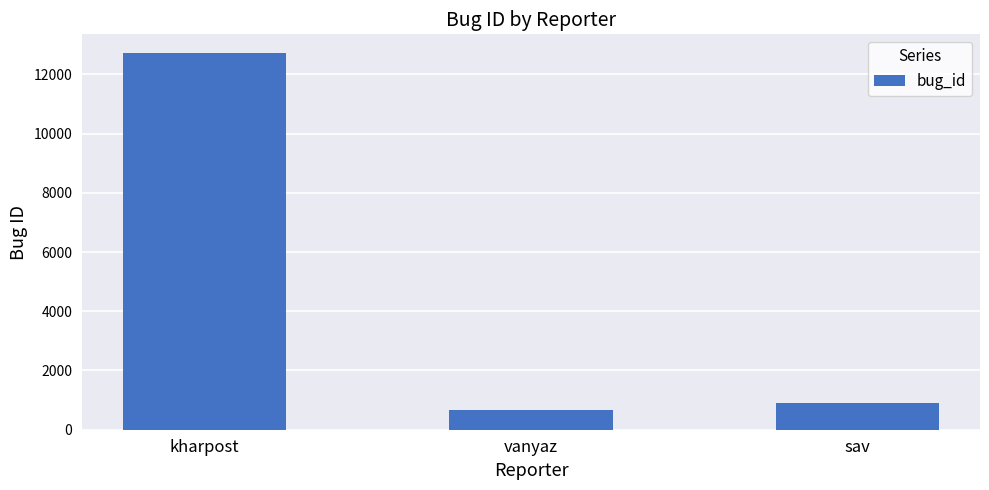

Are the bars horizontal?

No